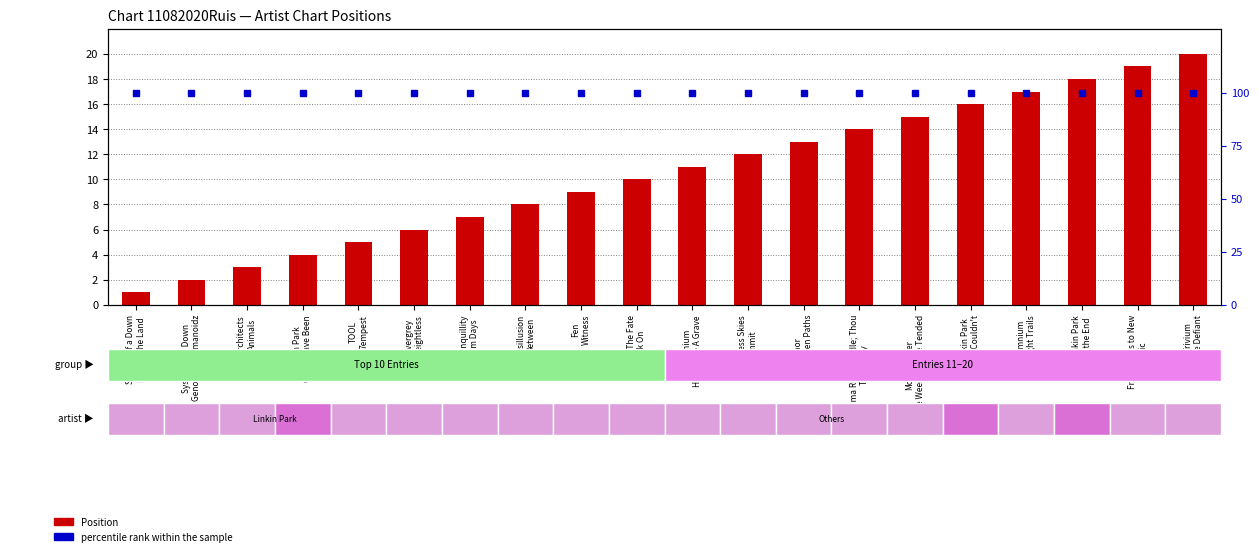

What is the total value across all series at Mountaineer
The Weeds I Have Tended?

115